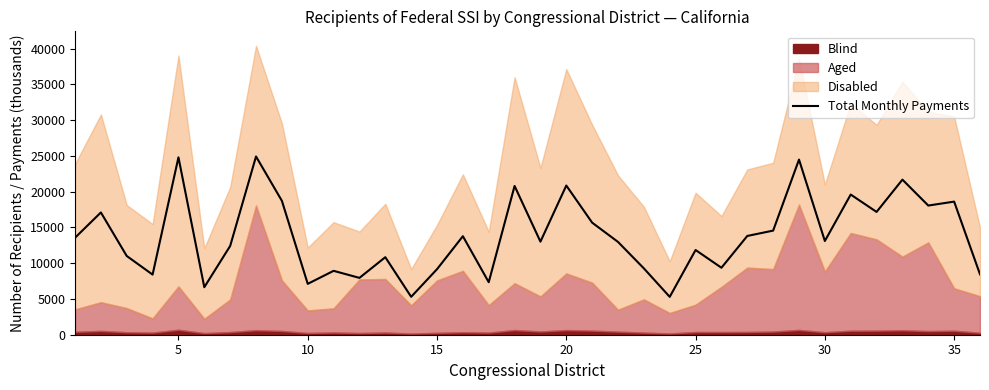

What is the highest value of the Total Monthly Payments series?

24913